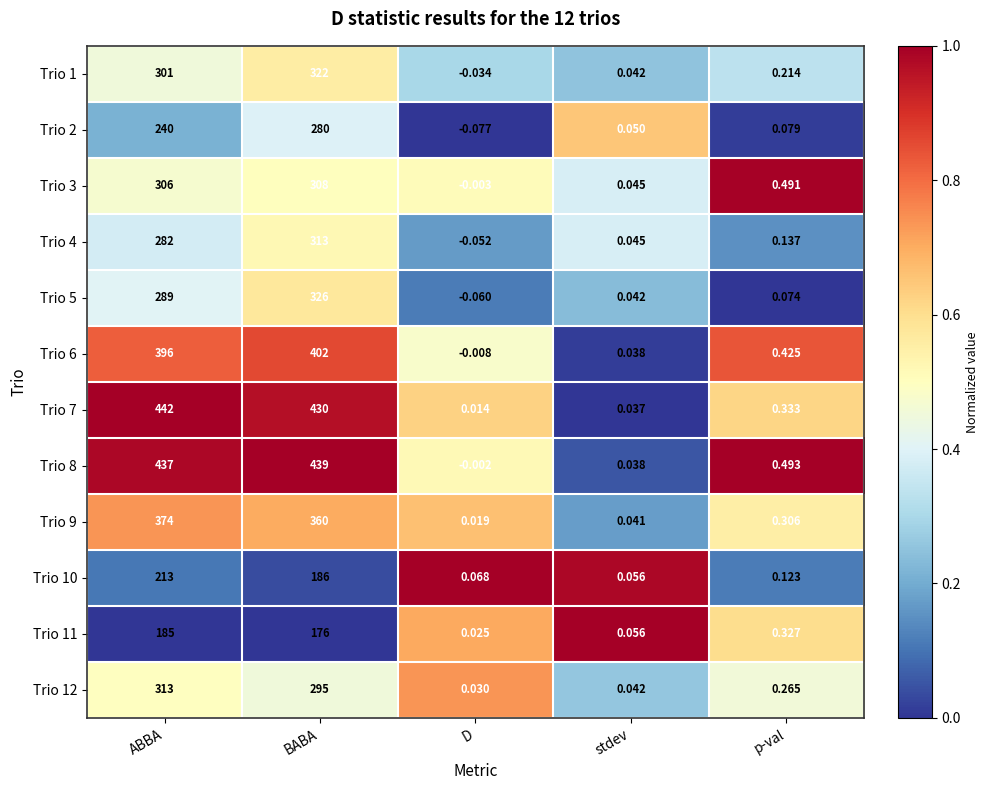

List the labels in order of Trio 9 value, largest first.

ABBA, BABA, p-val, stdev, D